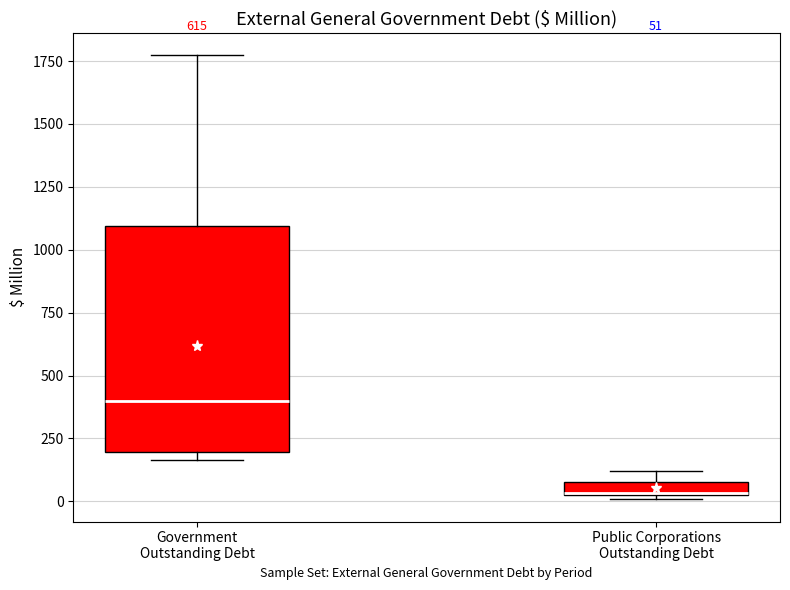

Which box has the highest median line?

Government Outstanding Debt